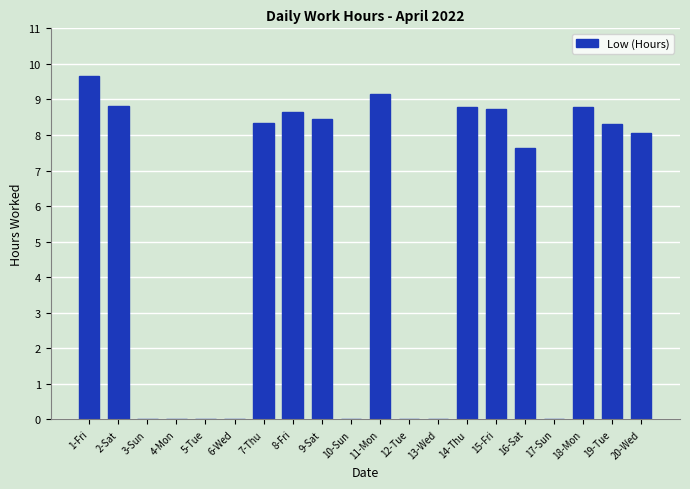

What is the greatest value displayed?

9.7